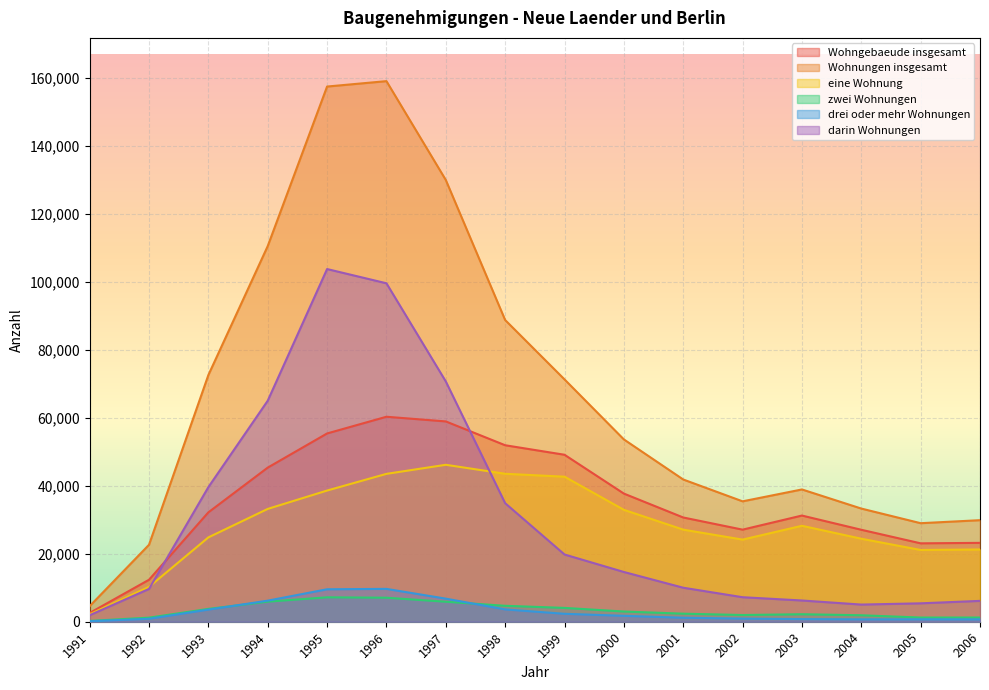

True or false: Wohngebaeude insgesamt and Wohnungen insgesamt cross at least once.

False